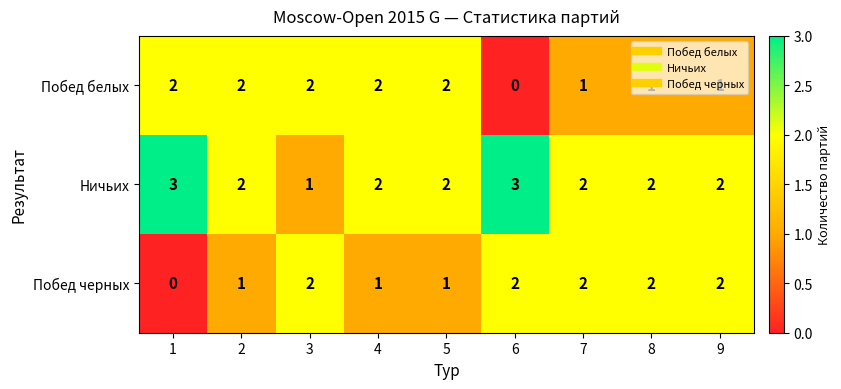

How many Ничьих values are between 2 and 3?

8